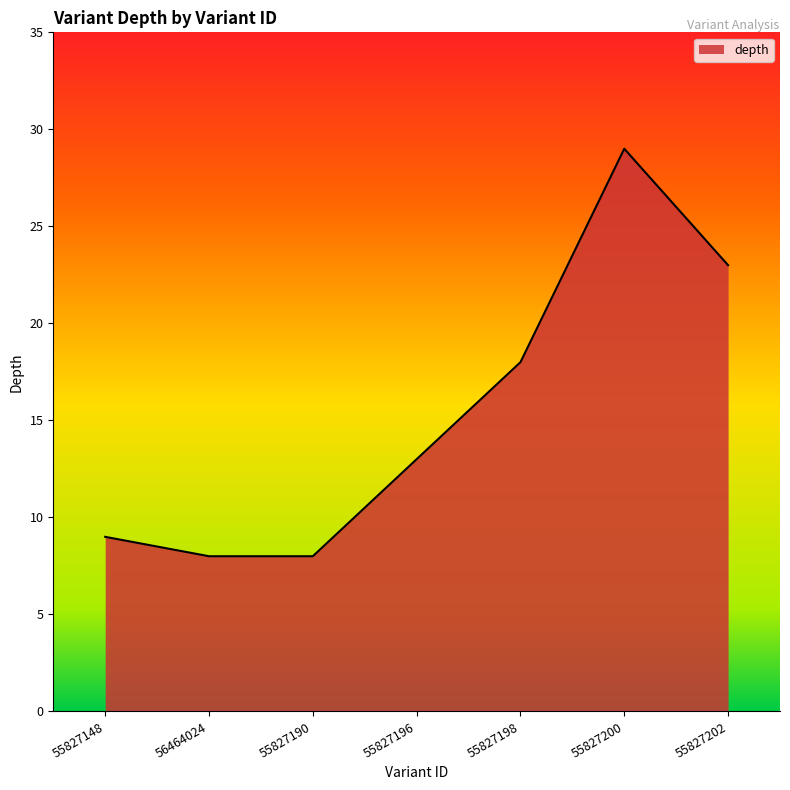

True or false: the data shows 4 at 55827196.

False